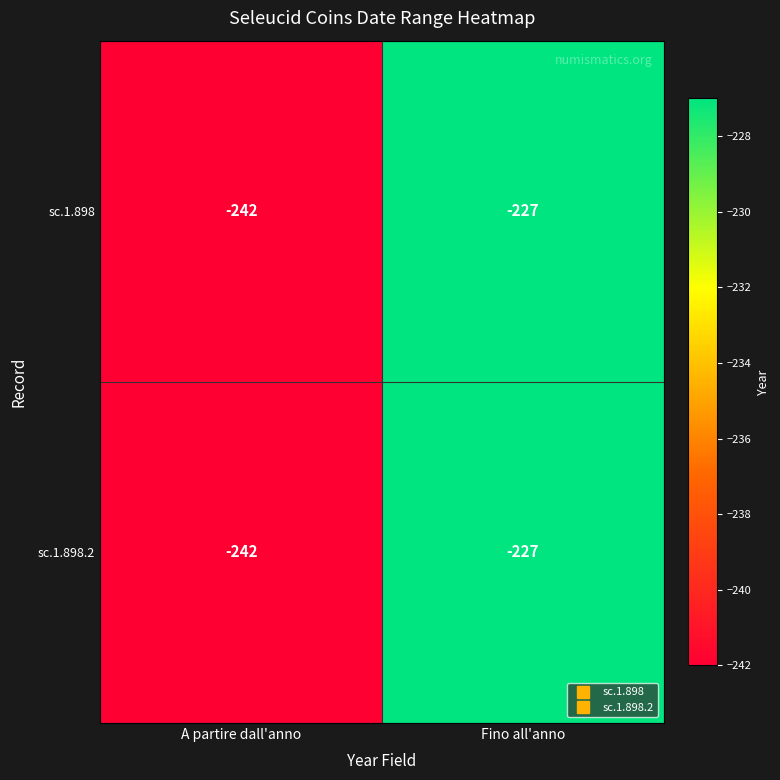

The sc.1.898 series shows -56 at Fino all'anno. True or false?

False